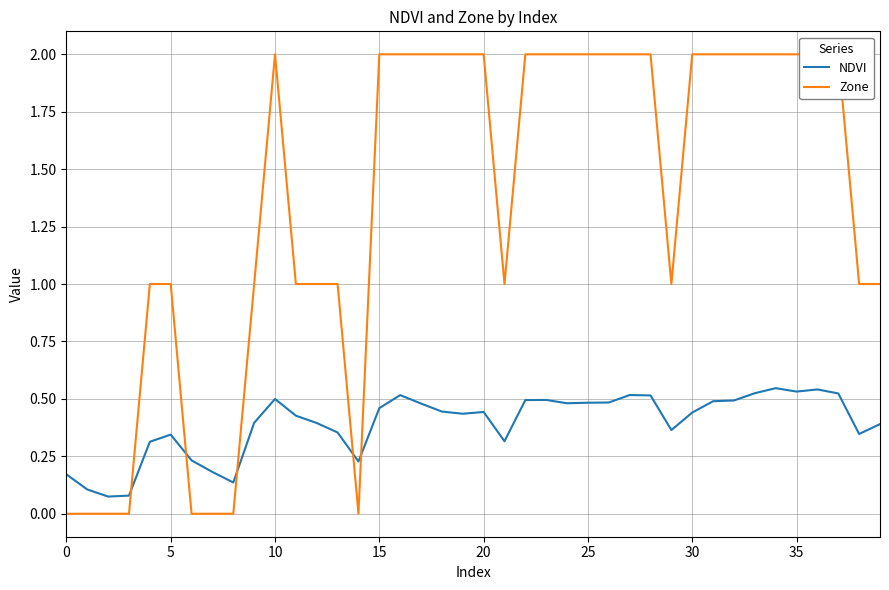

How many data points in Zone are less than 2?

18